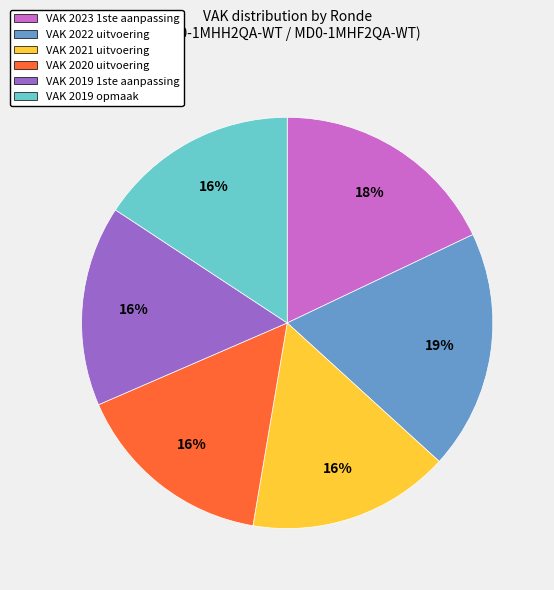

How many slices are in this pie chart?

6